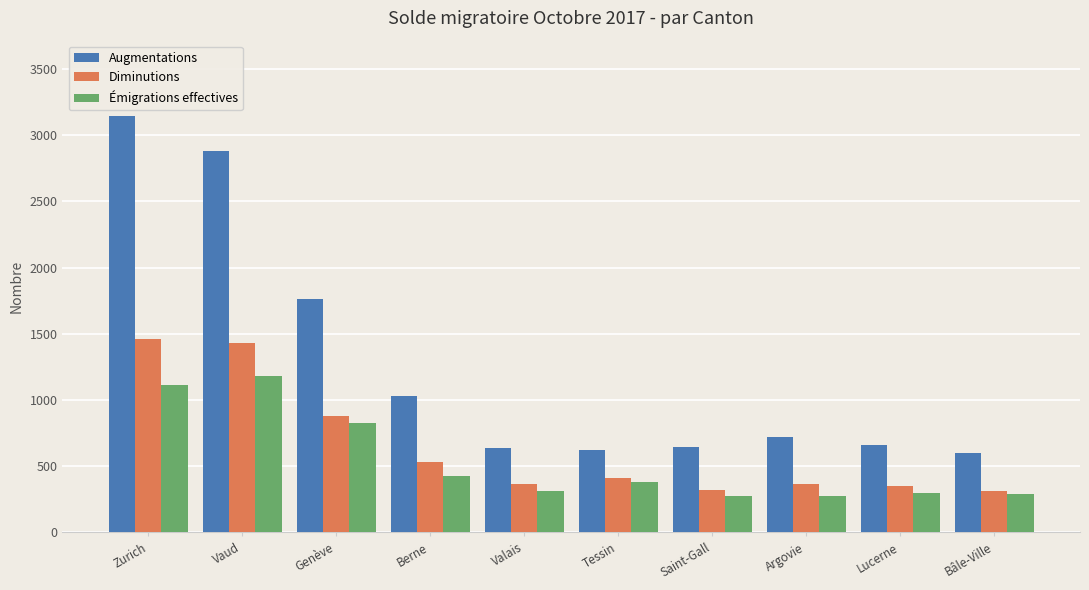

At Genève, list the series in order from smallest to largest.

Émigrations effectives, Diminutions, Augmentations